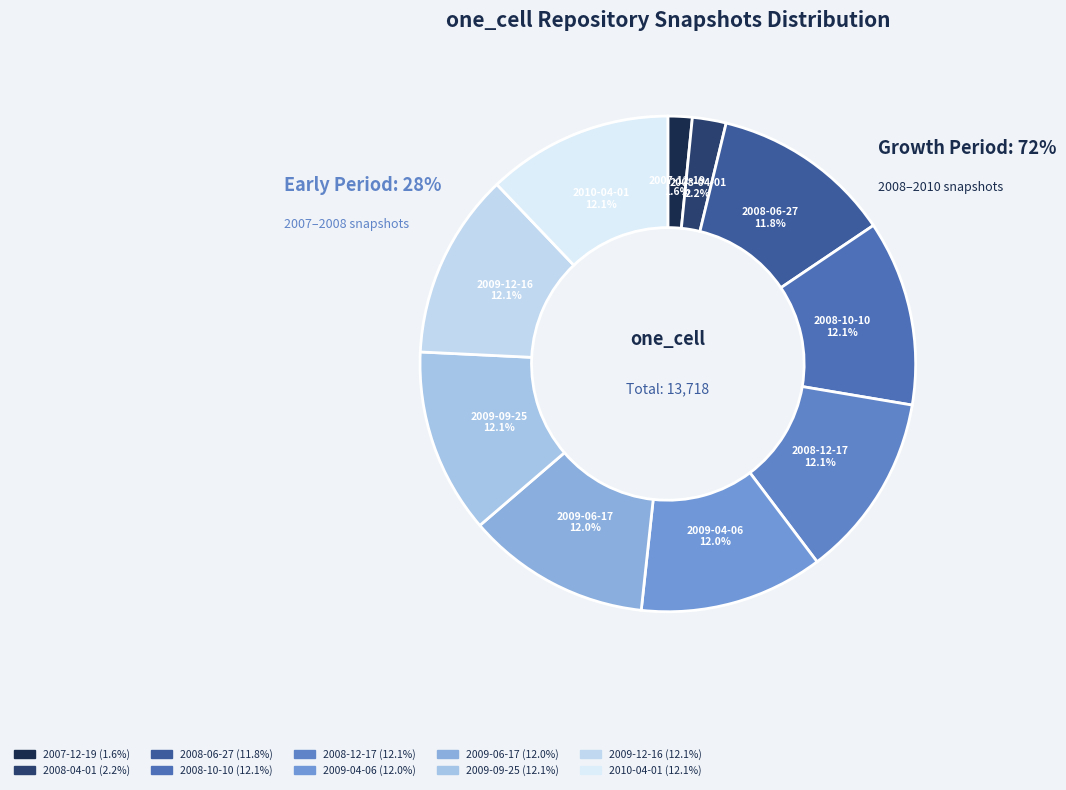

To the nearest percent, what is the combined percentage of 2009-12-16 and 2008-12-17?

24%